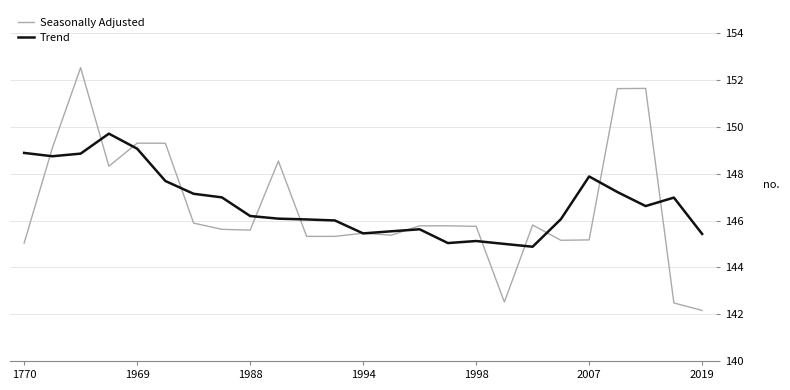

Rank the series by their maximum value, from lowest to highest.

Trend, Seasonally Adjusted